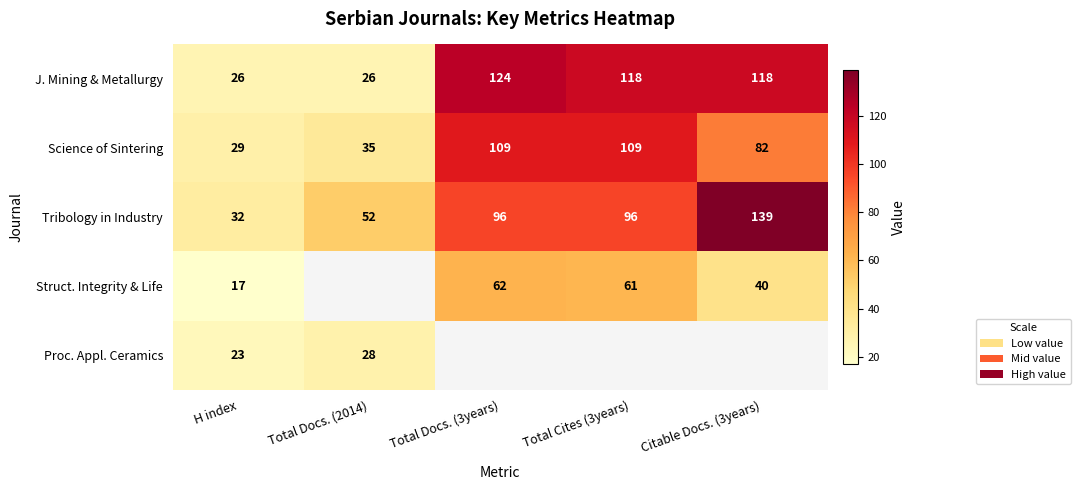

At which label does Science of Sintering reach its minimum?

H index